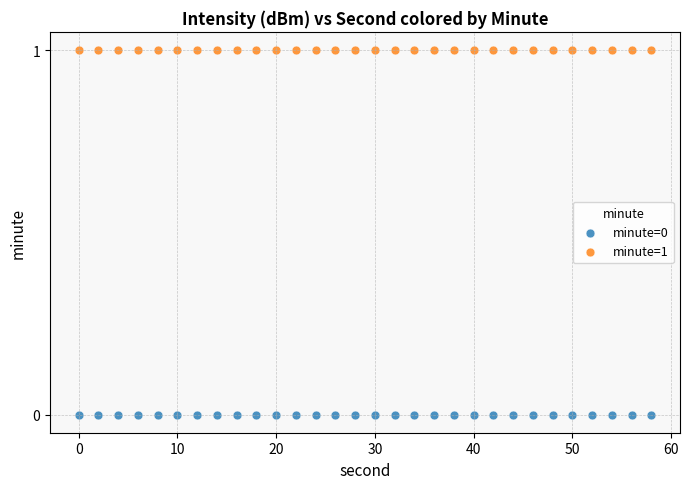

Which series reaches the maximum Y coordinate?

minute=1